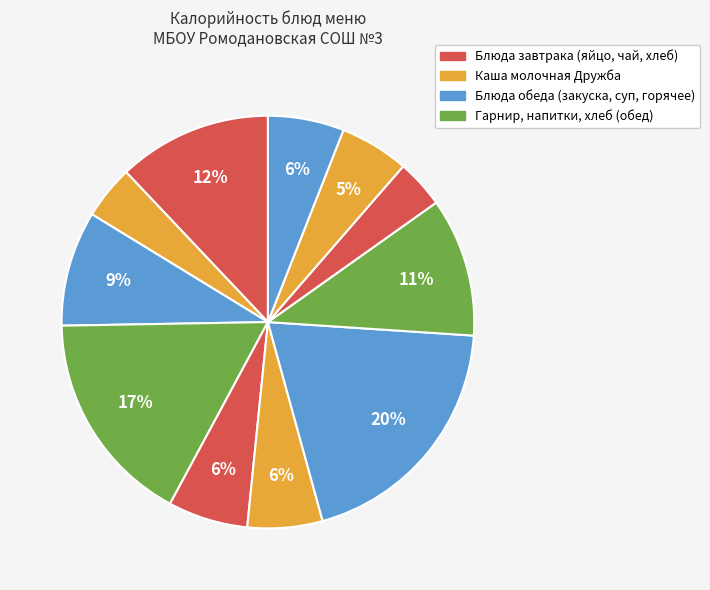

Count the number of slices in the pie.

11